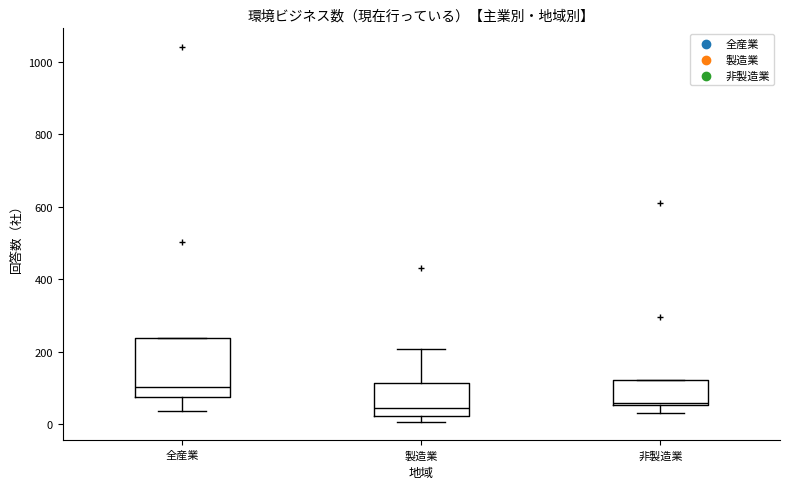

Reading left to right, transcribe this box plot: for each box, give where its median line is, the range the box spans, and where its two whiskers end, as read against the y-axis. The values are not printed on the chart, so give them approximately, as read against the axis.

全産業: median 100, box 80 to 240, whiskers 40 to 240
製造業: median 40, box 20 to 120, whiskers 0 to 200
非製造業: median 60 (just above the box's lower edge), box 60 to 120, whiskers 40 to 120